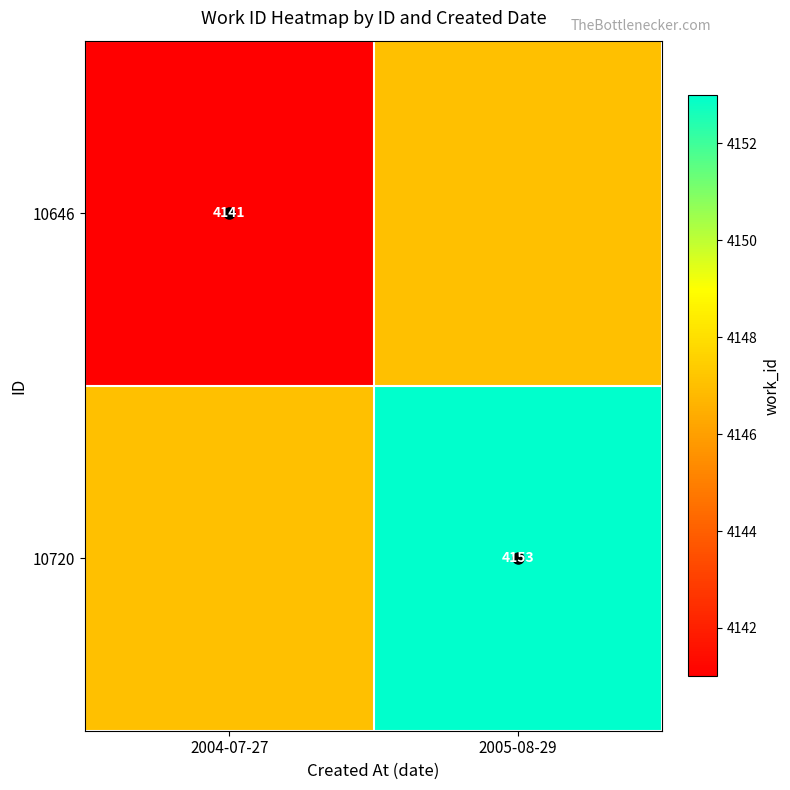

How many data points in 10720 are less than 4153?

1